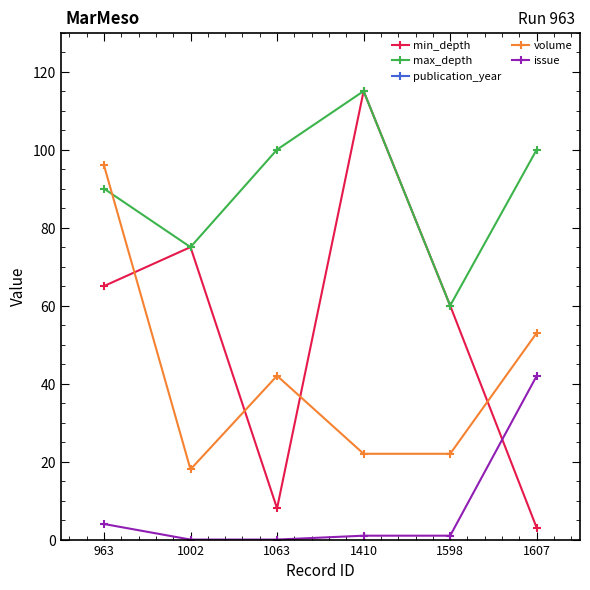

Where does the min_depth series first go above 65?

1002